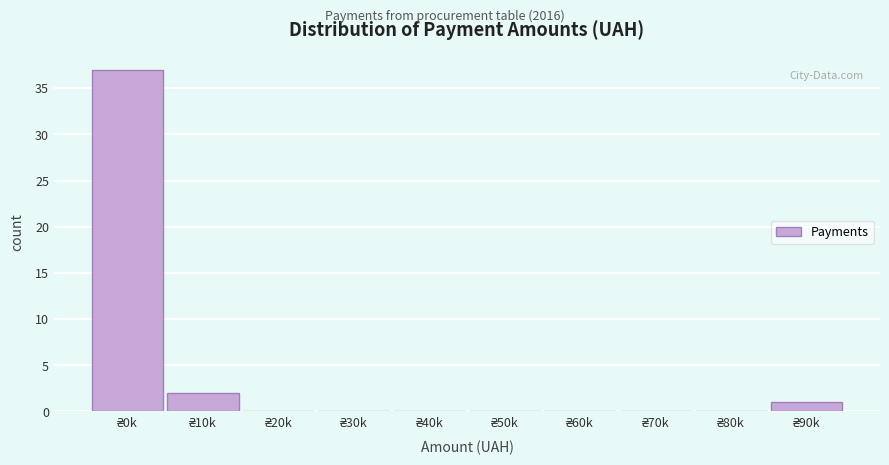

What is the sum of all values?

40